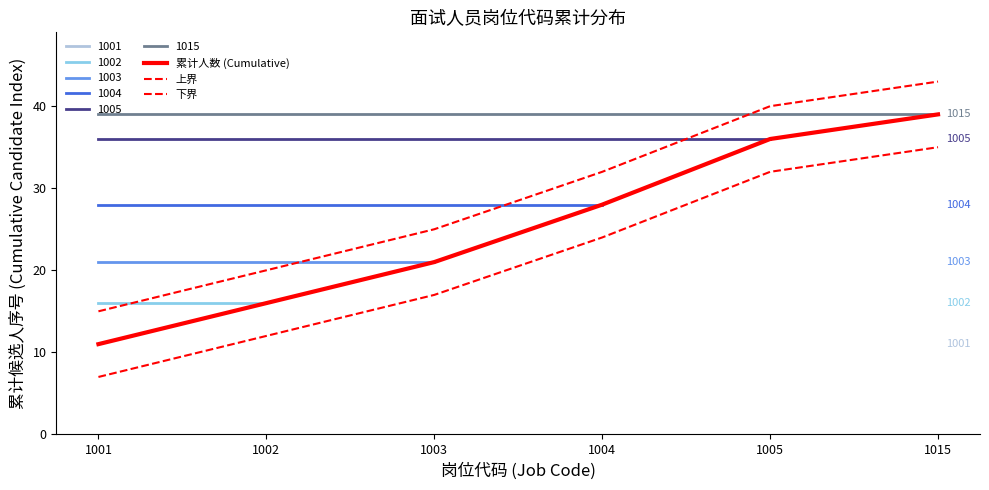

Reading left to right, what are all the values shown in this chart?

累计人数 (Cumulative): 1001=11	1002=16	1003=21	1004=28	1005=36	1015=39
上界: 1001=15	1002=20	1003=25	1004=32	1005=40	1015=43
下界: 1001=7	1002=12	1003=17	1004=24	1005=32	1015=35